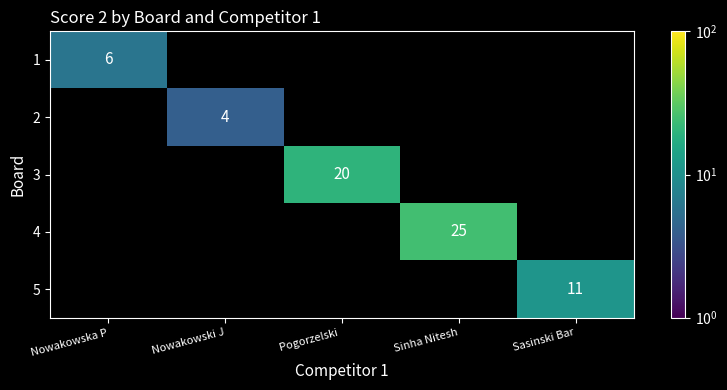

How many series are shown in this chart?

5